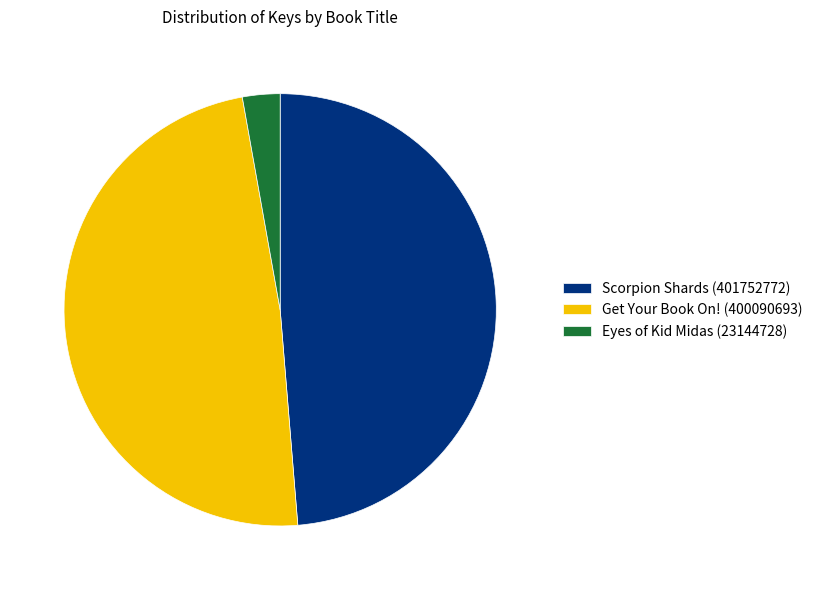

Does any single category account for the majority?

No